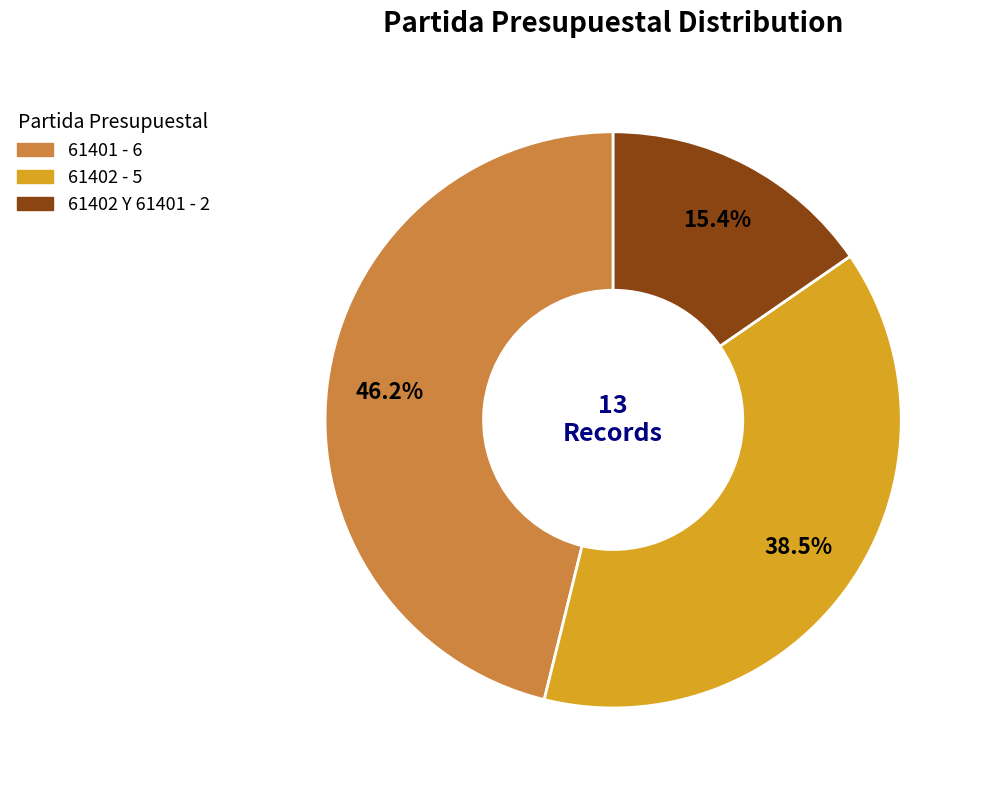

Does any single category account for the majority?

No